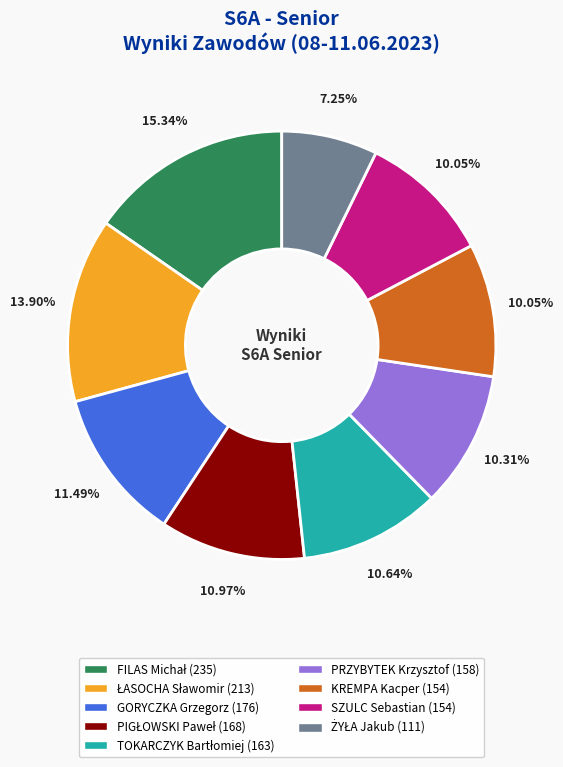

How many slices are in this pie chart?

9